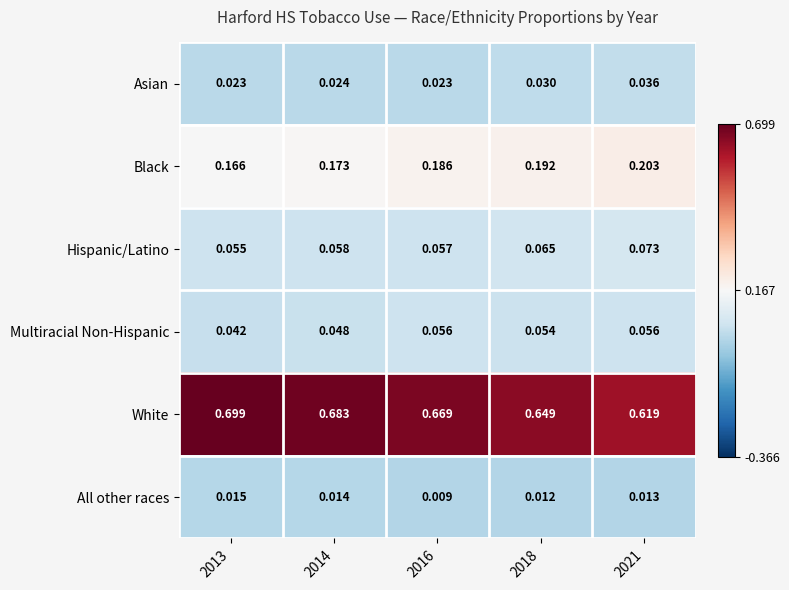

List the series in order of their peak value, lowest first.

All other races, Asian, Multiracial Non-Hispanic, Hispanic/Latino, Black, White